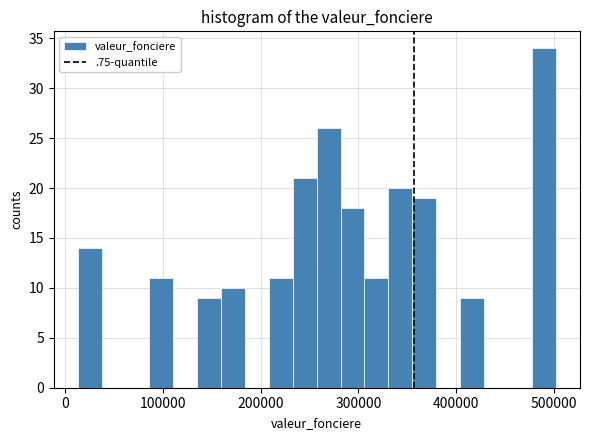

Around what value on the x-axis is the tallest bar? Give the approximate position of its centre, as read against the axis.

490000